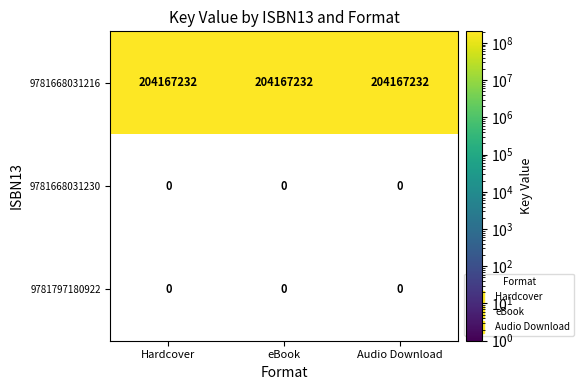

Is the value of 9781797180922 at eBook greater than the value of 9781668031216 at Audio Download?

No